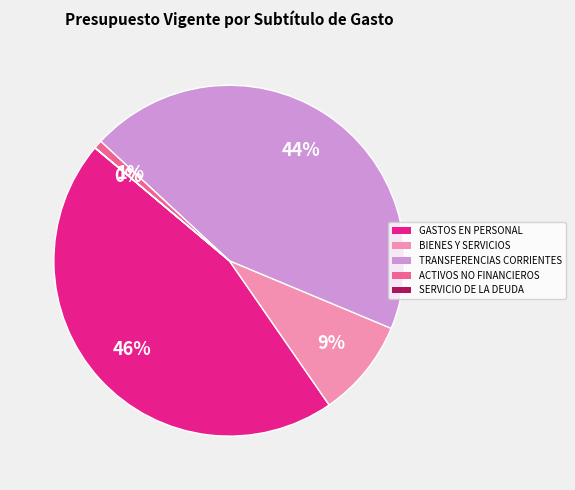

To the nearest percent, what is the difference between the largest and smallest slice percentages?

46%